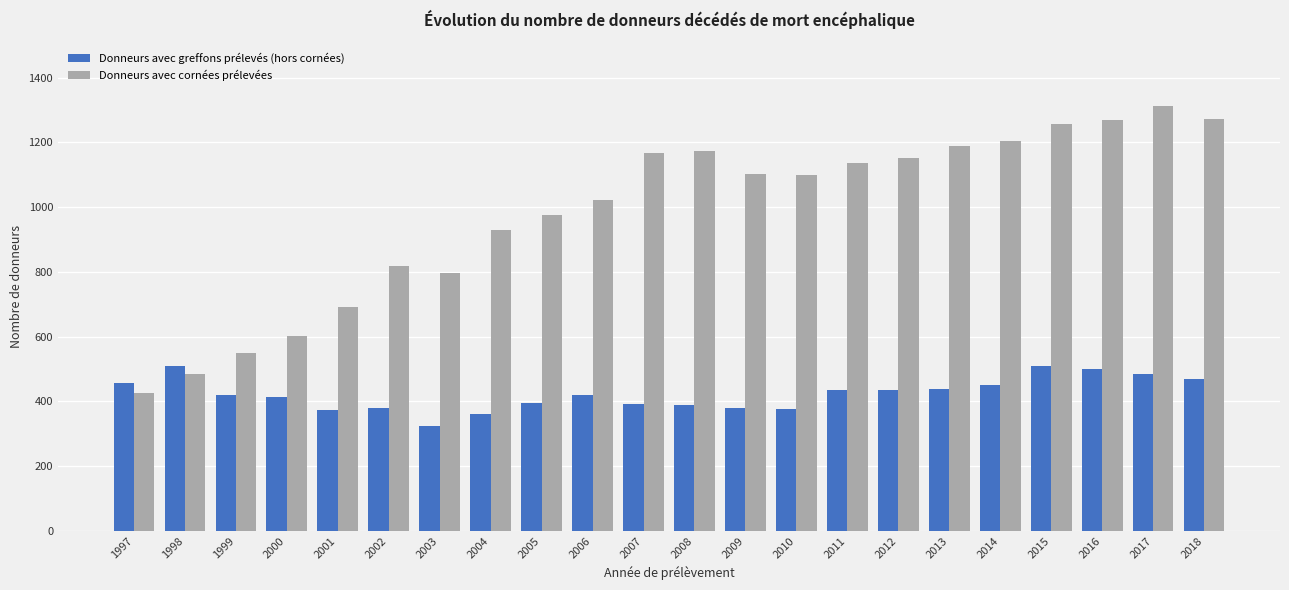

List the series in order of their overall mean, lowest first.

Donneurs avec greffons prélevés (hors cornées), Donneurs avec cornées prélevées